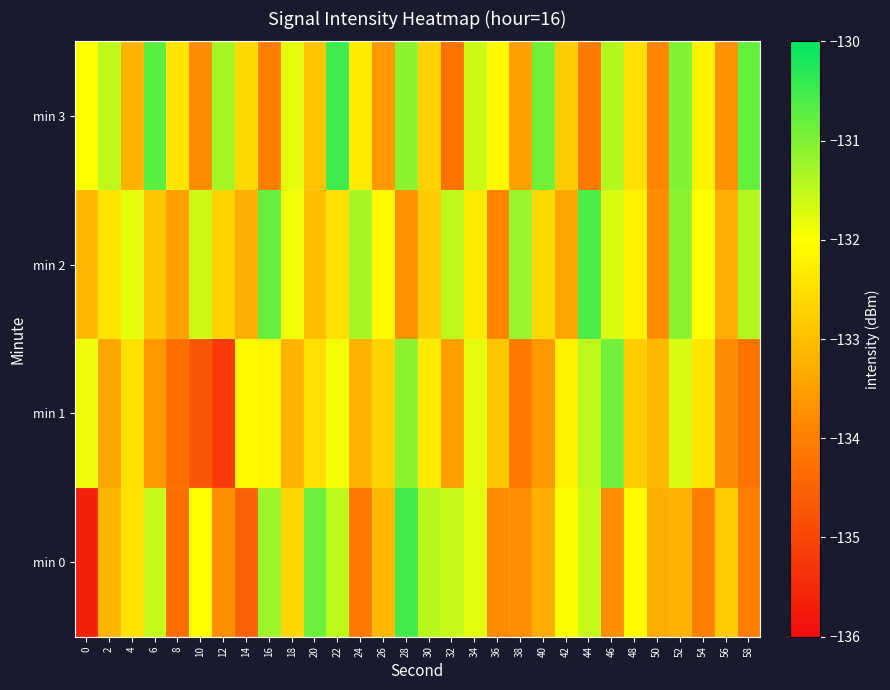

How many distinct data groups are displayed?

4